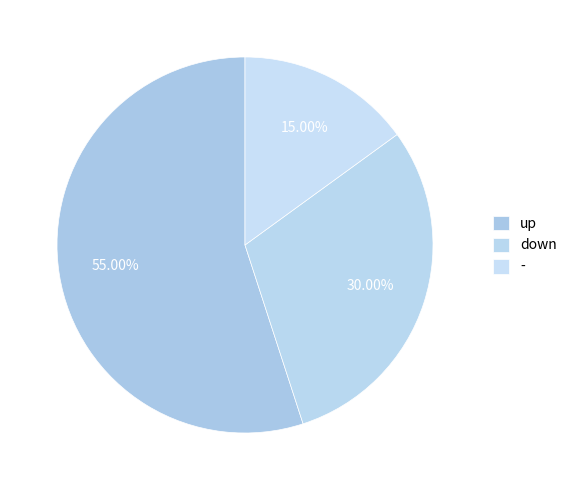

How many segments does this pie chart have?

3